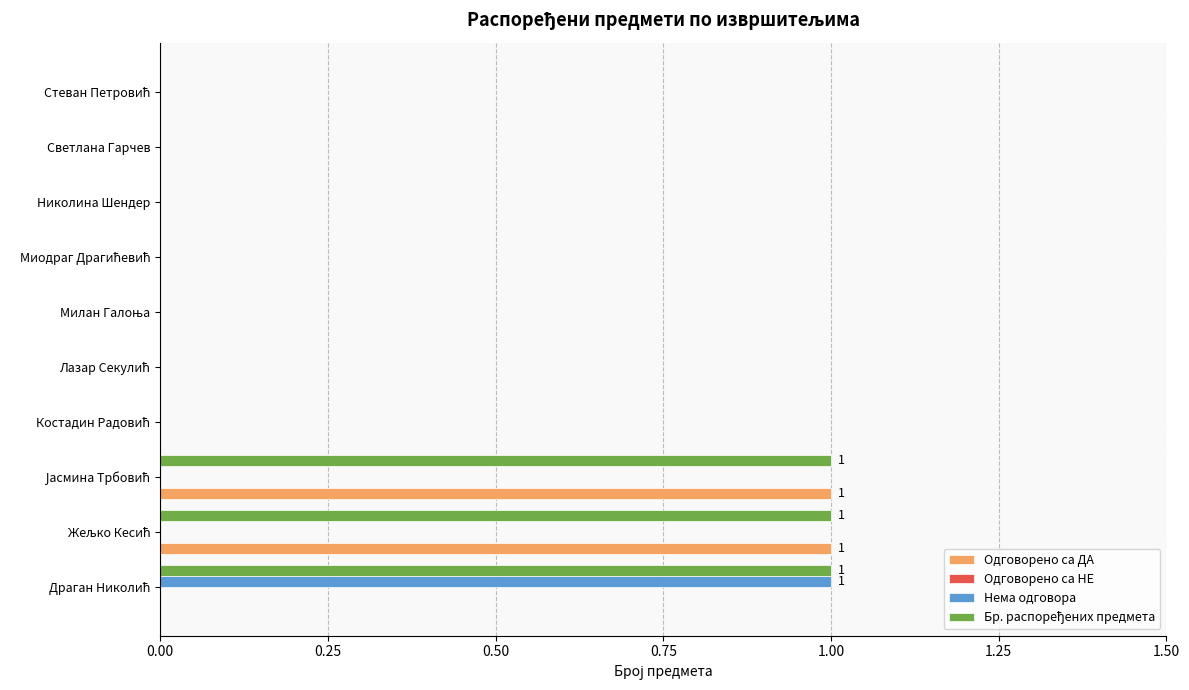

The Одговорено са ДА series shows 1 at Светлана Гарчев. True or false?

False